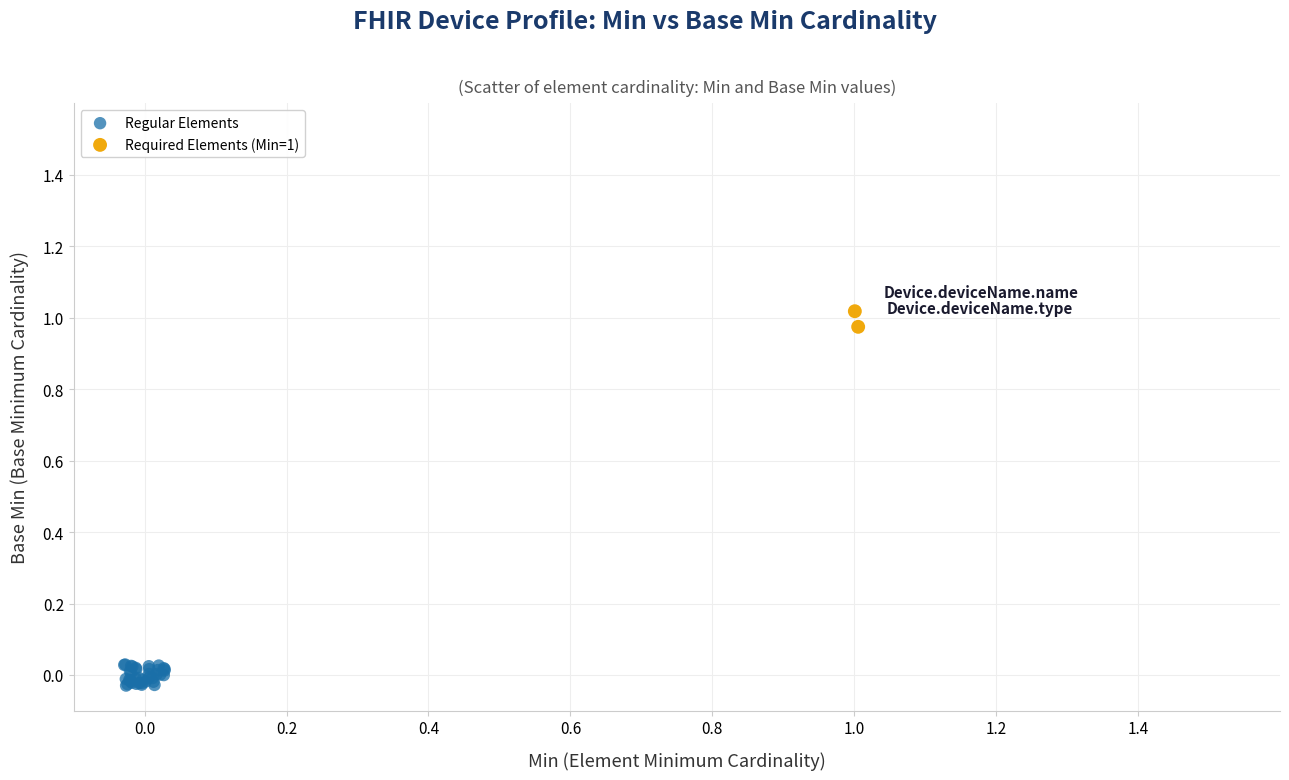

What are all the series names shown in the legend?

Regular Elements, Required Elements (Min=1)